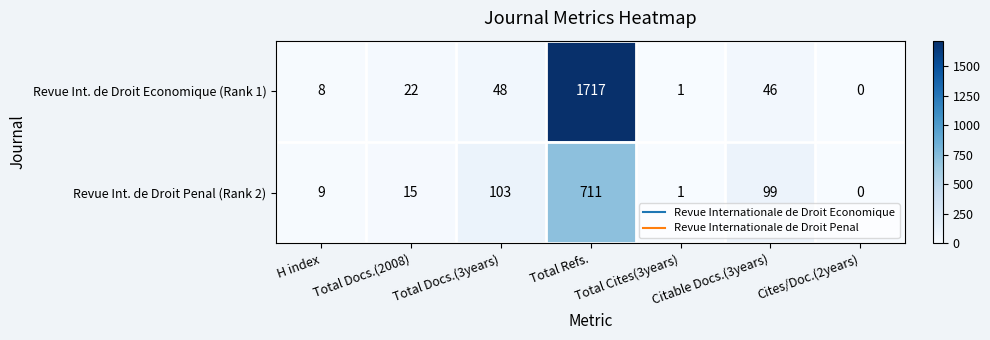

Which series has the widest spread of values?

Revue Int. de Droit Economique (Rank 1)